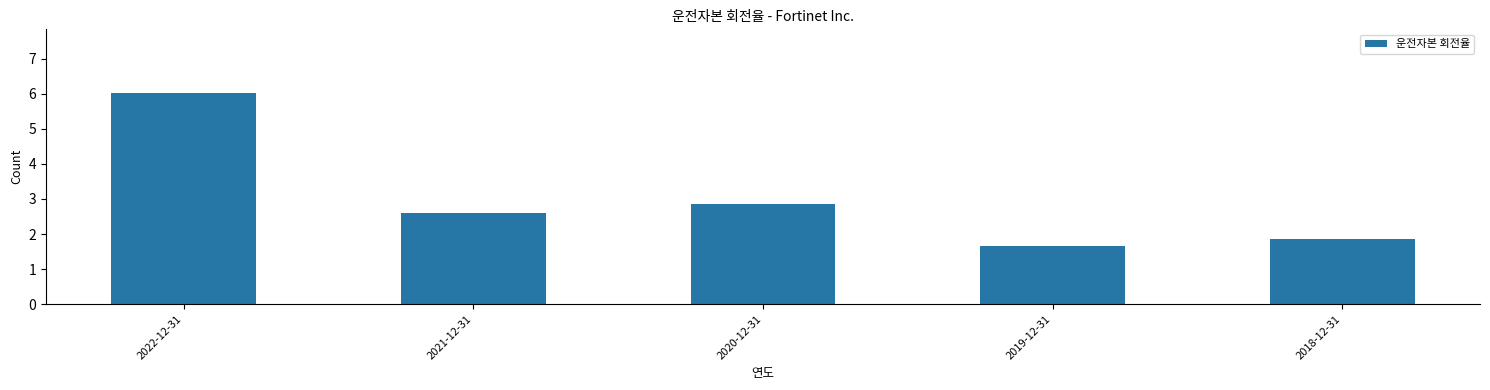

What is the maximum value shown in the chart?

6.0